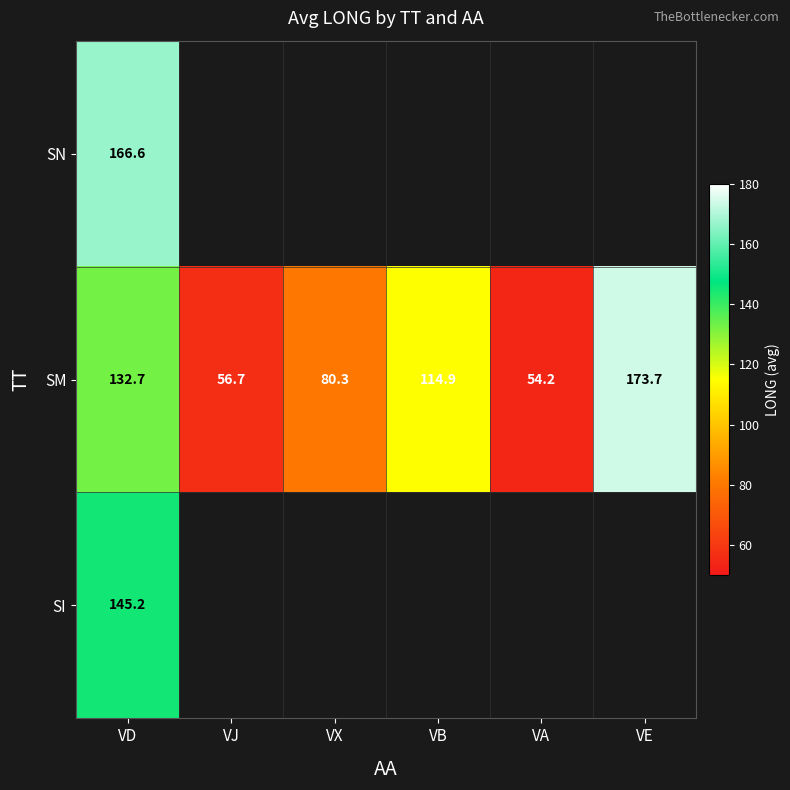

At which label is SM closest to 113?

VB